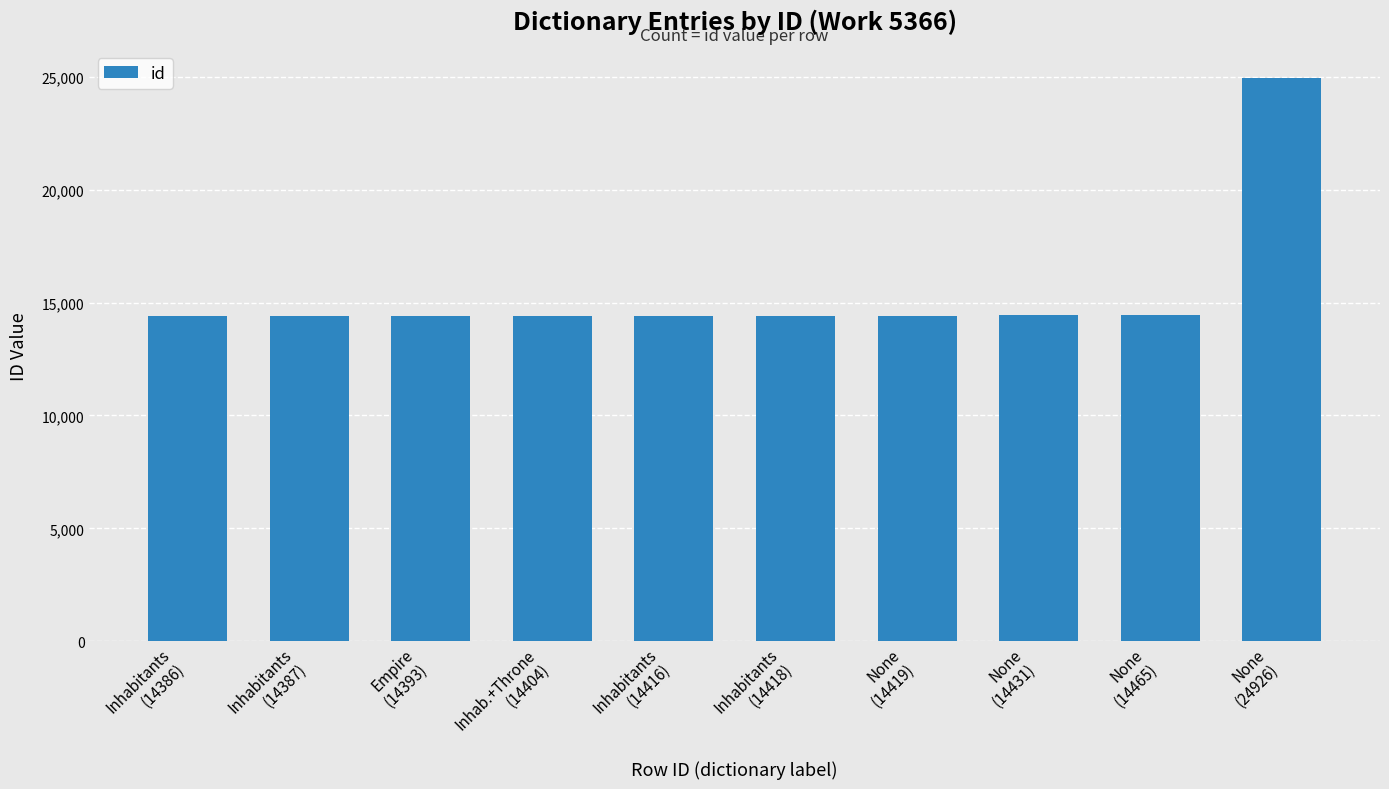

What is the sum of all values?

154645